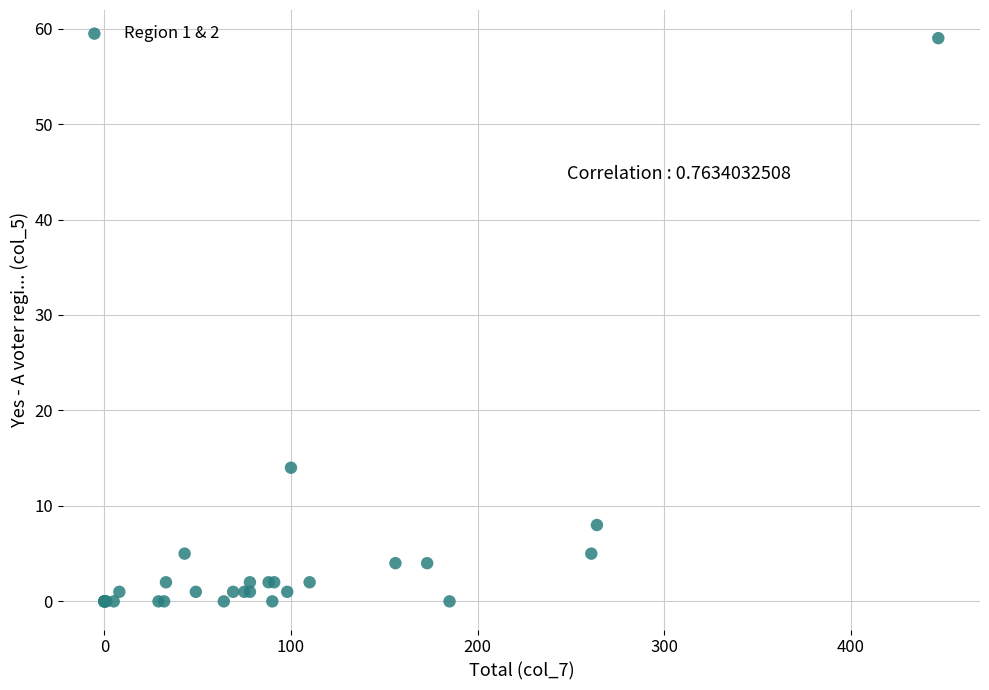

What Y value in the scatter plot is closest to 29?

14